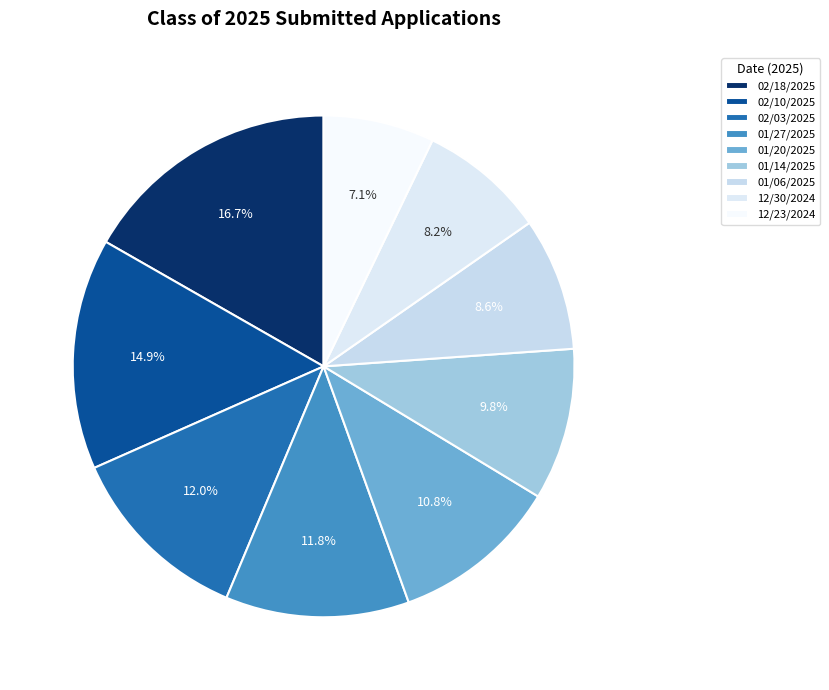

True or false: 01/06/2025 accounts for 9% of the total.

True